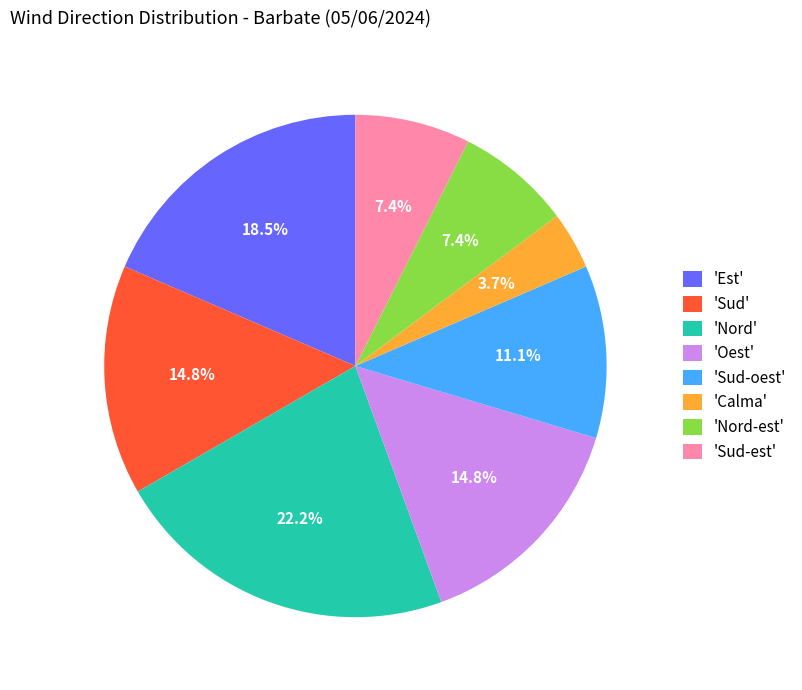

Approximately how many times larger is the value at 'Oest' compared to 'Sud-est'?

2.0